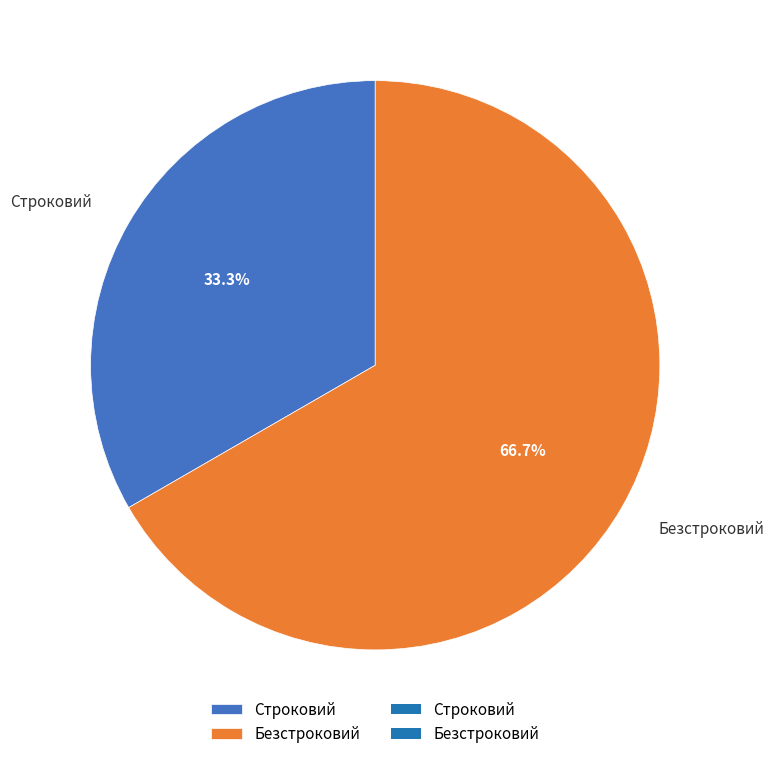

True or false: Безстроковий accounts for 77% of the total.

False